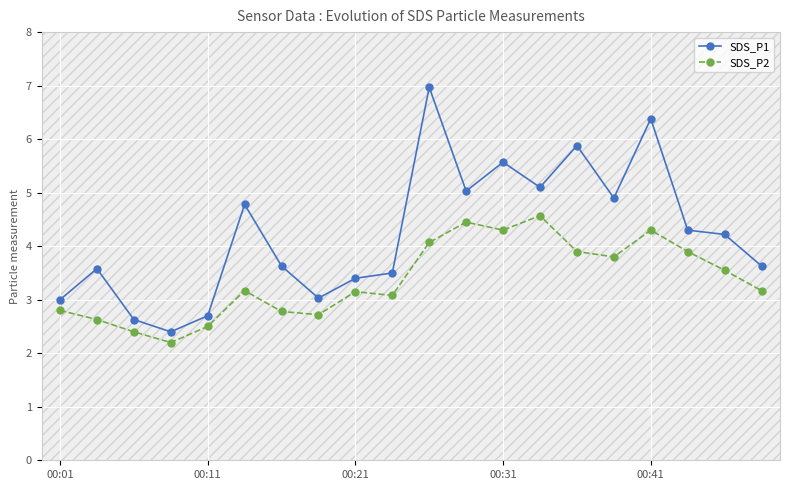

What is the highest value of the SDS_P1 series?

7.0